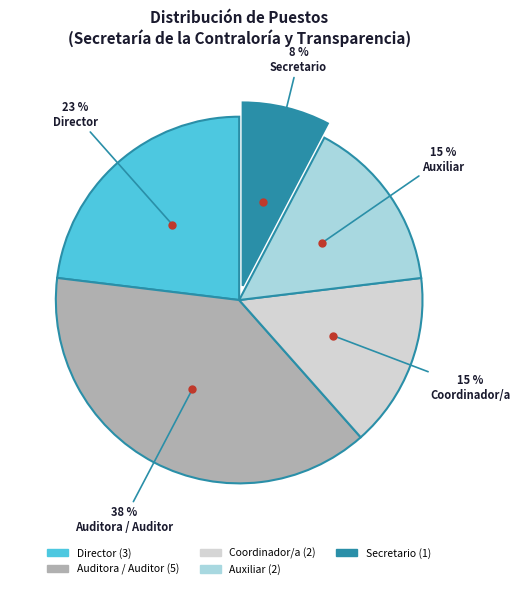

Is there any slice that represents more than half of the pie?

No